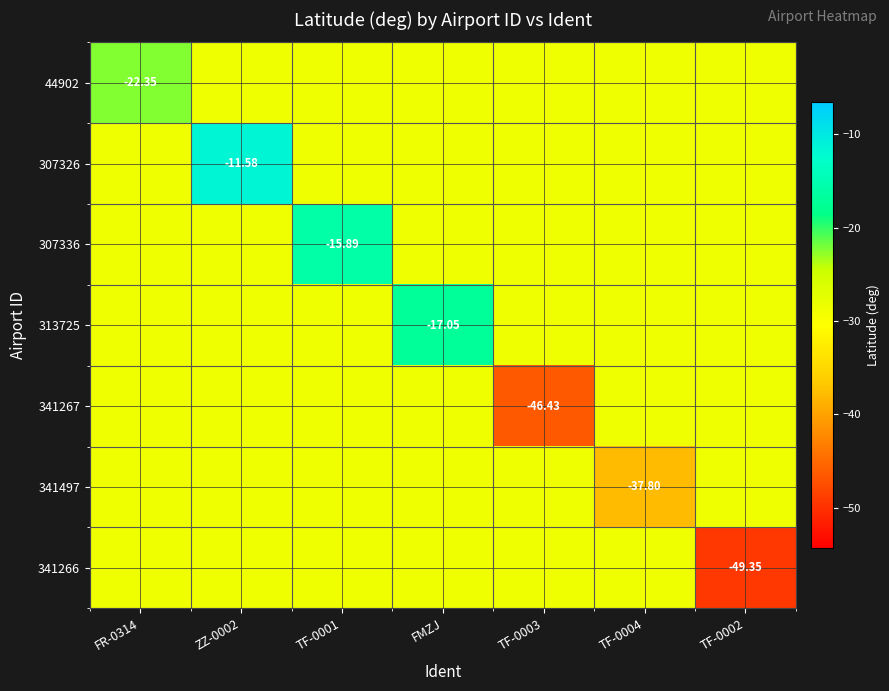

How many categories are shown in the chart?

7